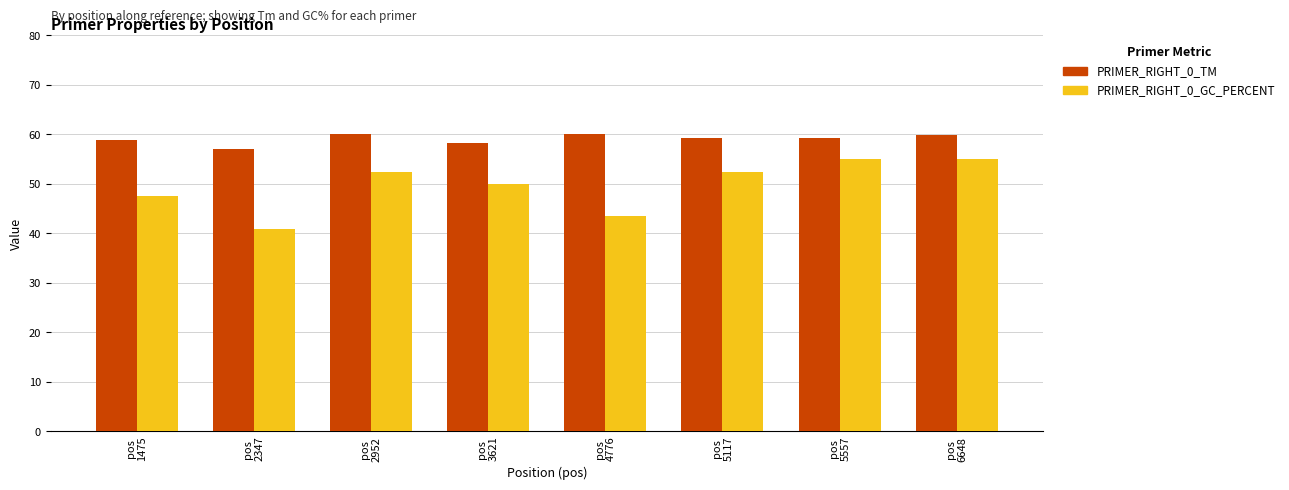

Count the number of categories in the chart.

8